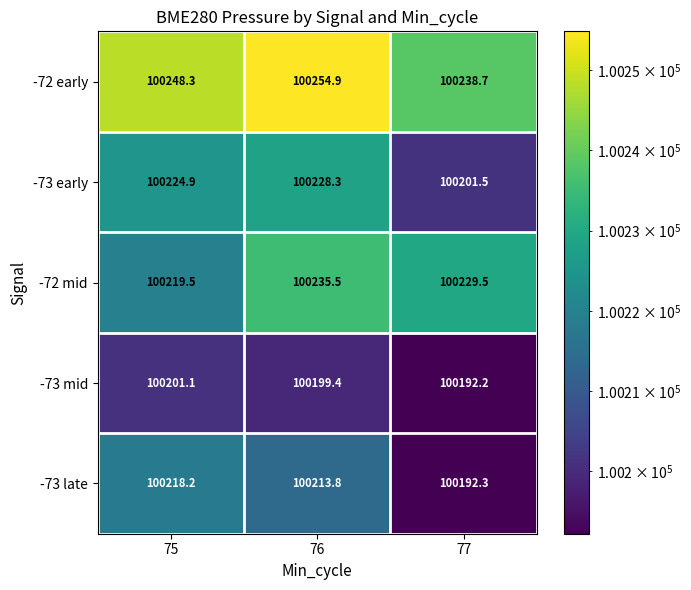

List the series in order of their overall mean, lowest first.

-73 mid, -73 late, -73 early, -72 mid, -72 early